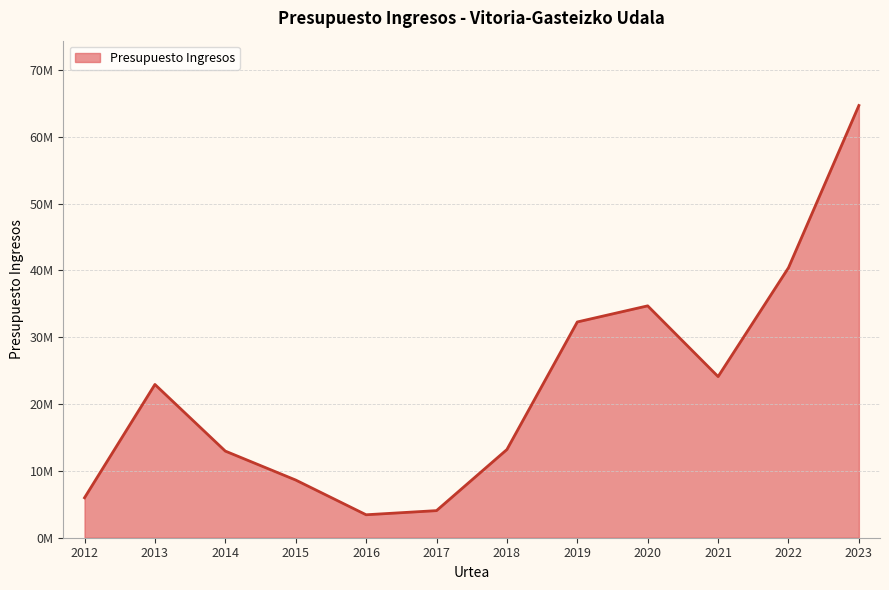

Does the chart have visible grid lines?

Yes